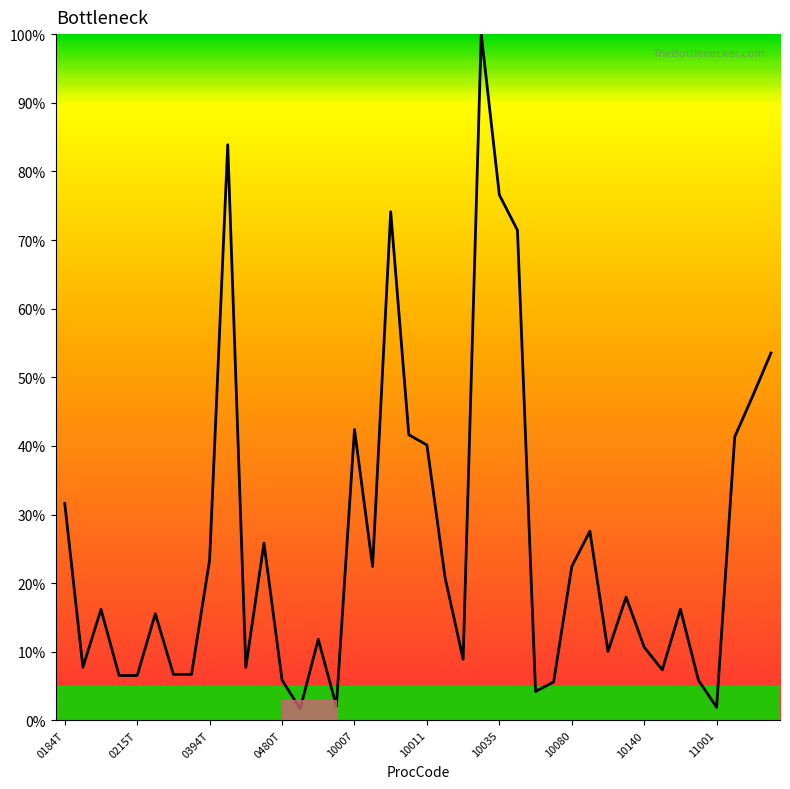

What is the difference between the maximum and minimum values?

98.3